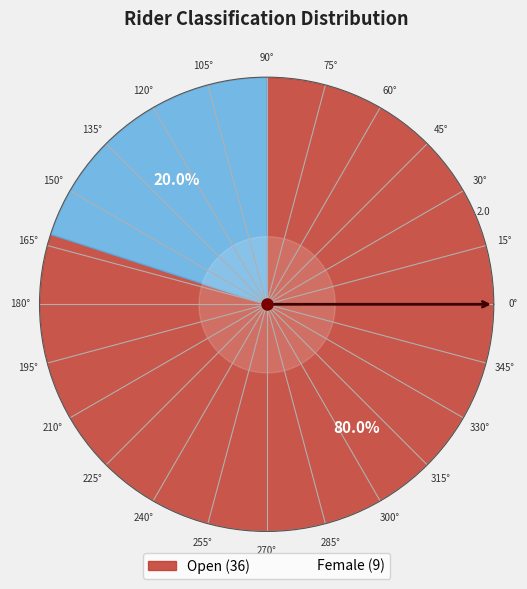

Is it true that Open is 80% of the pie?

True